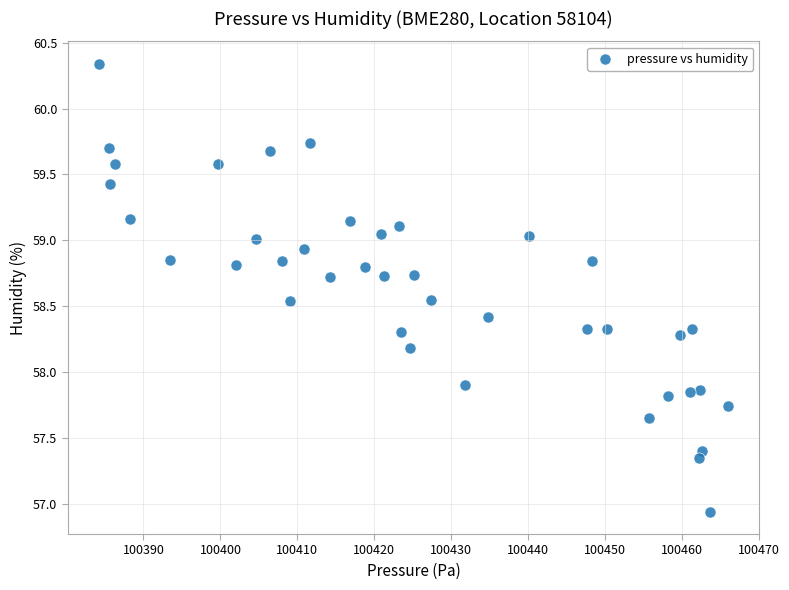

What is the range of X values (max minus min)?

81.7